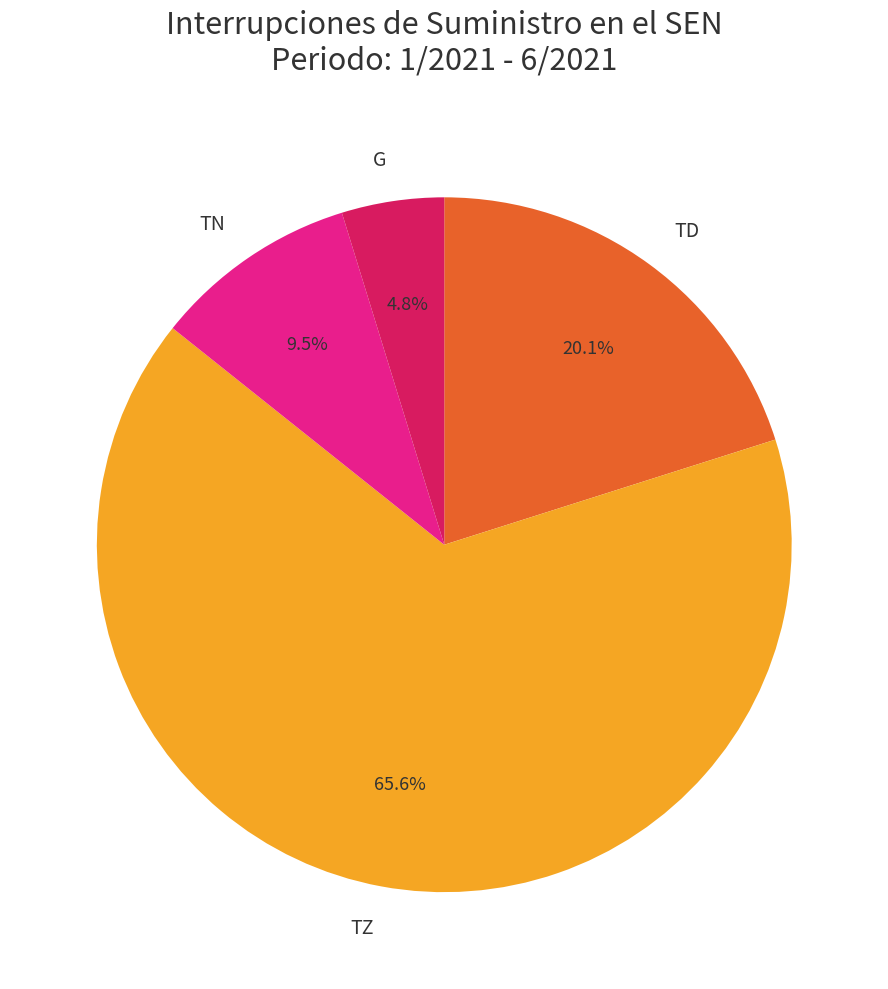

The TD slice represents 34% of the pie. True or false?

False